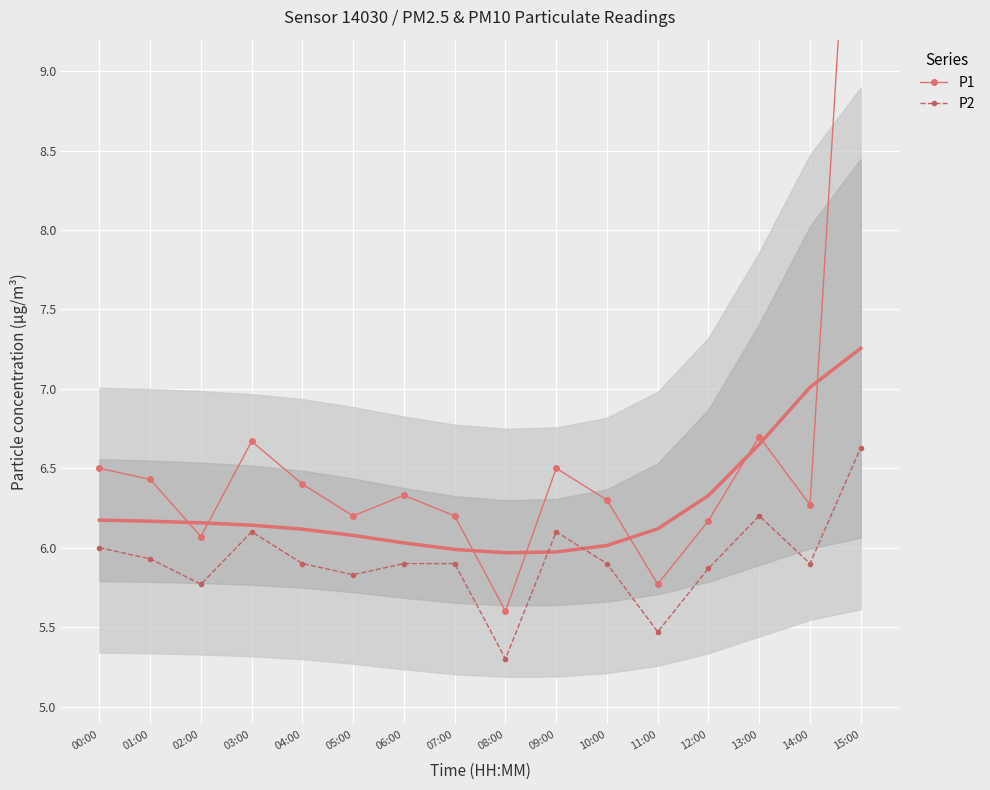

What are all the series names shown in the legend?

P1, P2